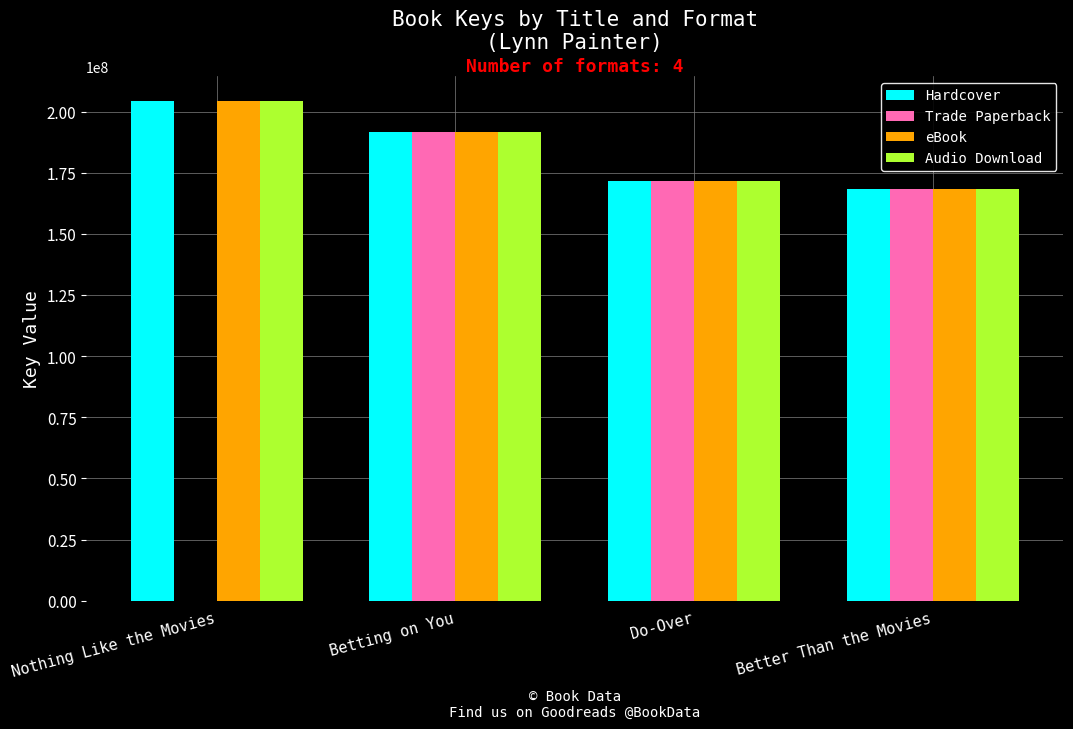

What is the maximum value for eBook?

204366554